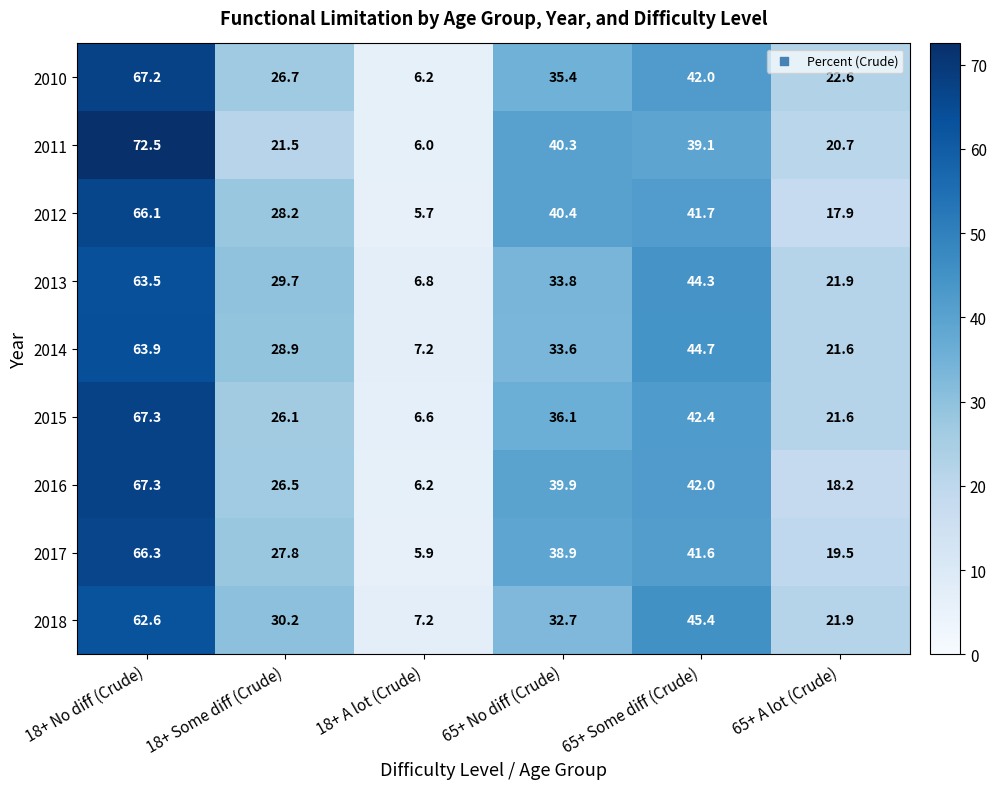

What is the difference between the second highest and second lowest values in the 2010 series?

19.4